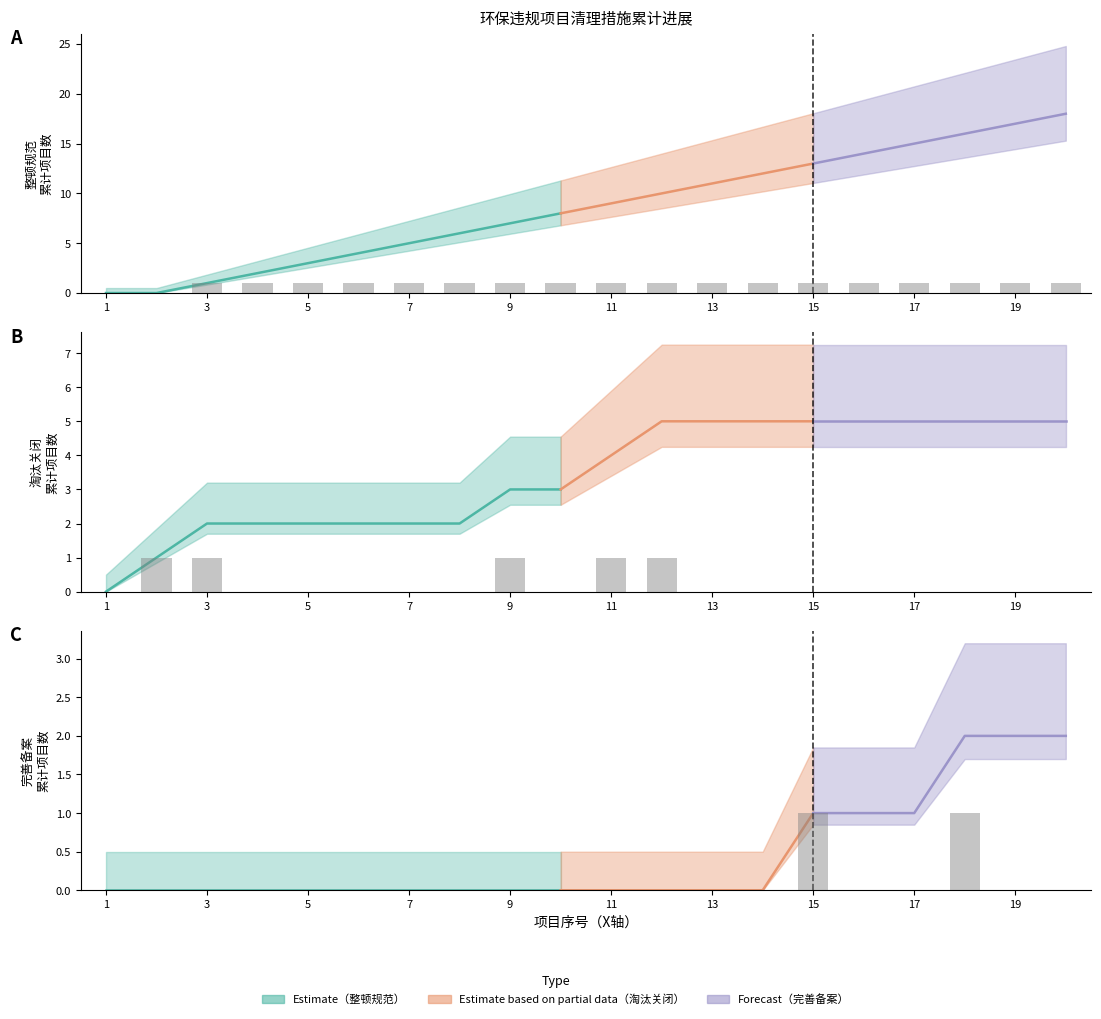

What are all the series names shown in the legend?

整顿规范, 淘汰关闭, 完善备案